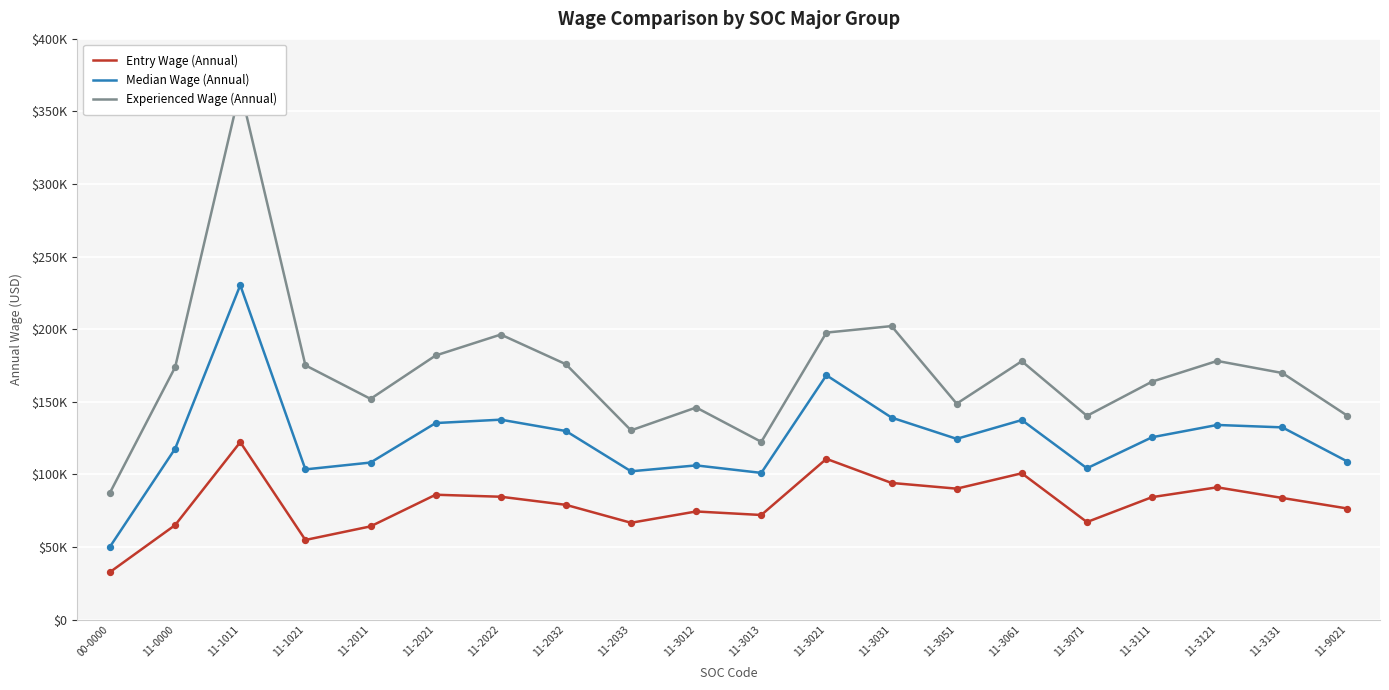

Is the value of Experienced Wage (Annual) at 11-1011 greater than the value of Median Wage (Annual) at 11-2011?

Yes